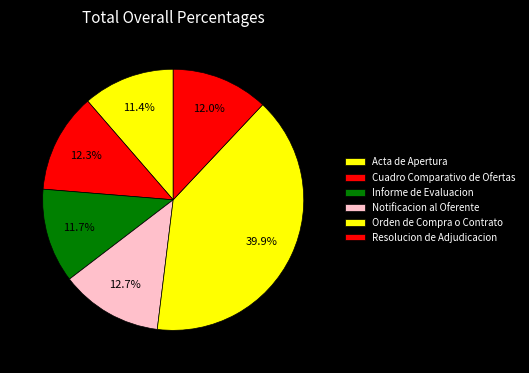

Between Orden de Compra o Contrato and Resolucion de Adjudicacion, which is larger?

Orden de Compra o Contrato